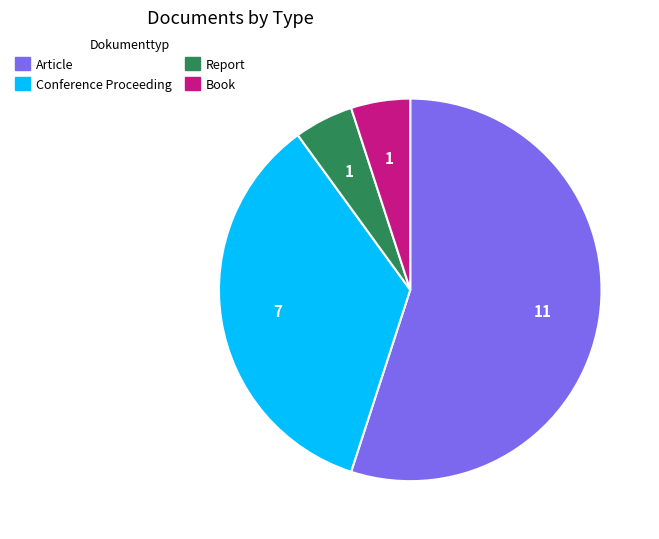

Which slice is the largest?

Article